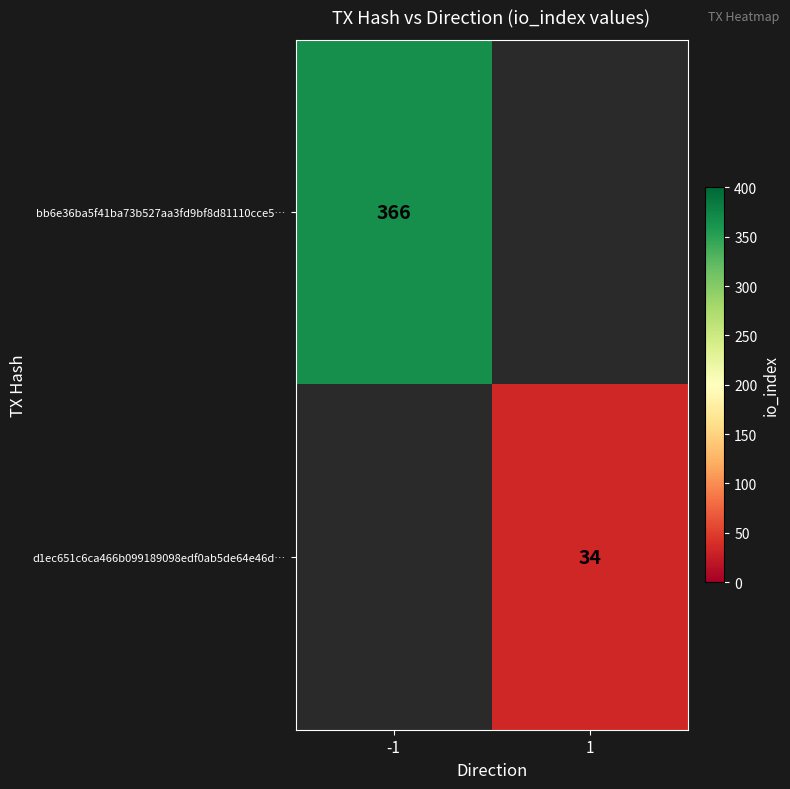

The value of bb6e36ba5f41ba73b527aa3fd9bf8d81110cce5… at -1 is 366. True or false?

True